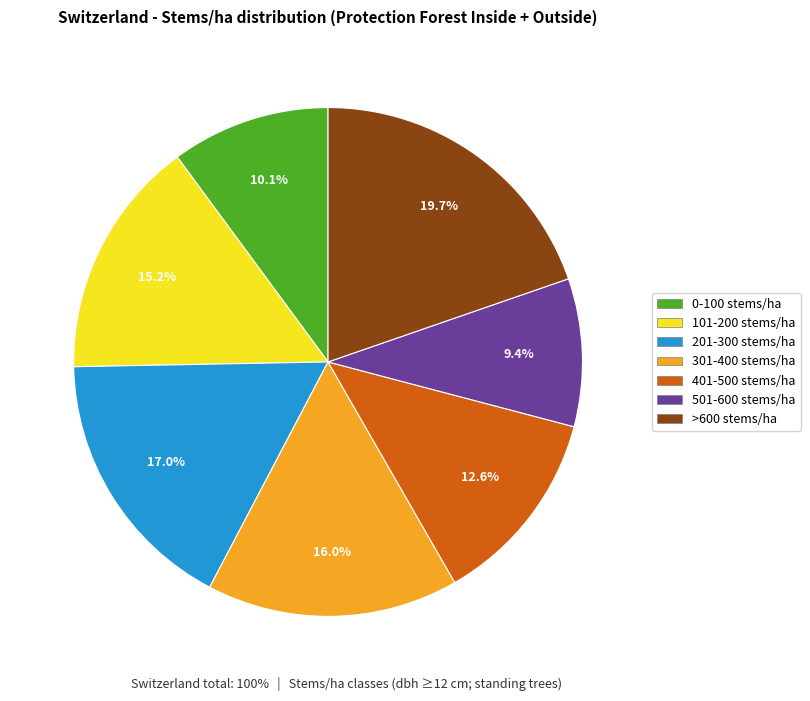

To the nearest percent, what is the difference between the 0-100 stems/ha and 501-600 stems/ha slice percentages?

1%